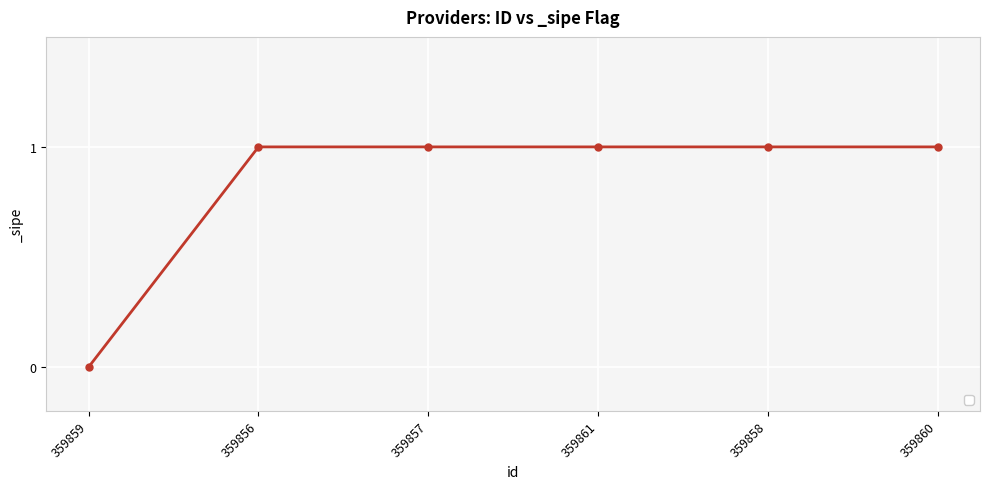

What is the sum of the values at 359859 and 359857?

1